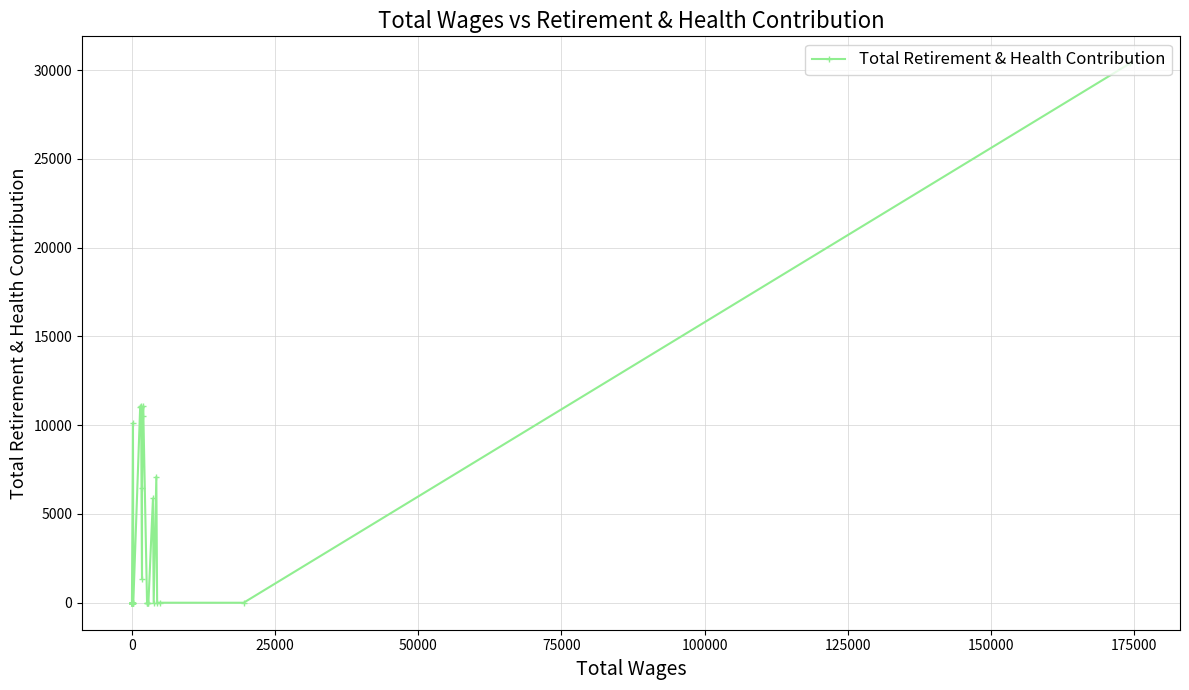

What is the average value?

2900